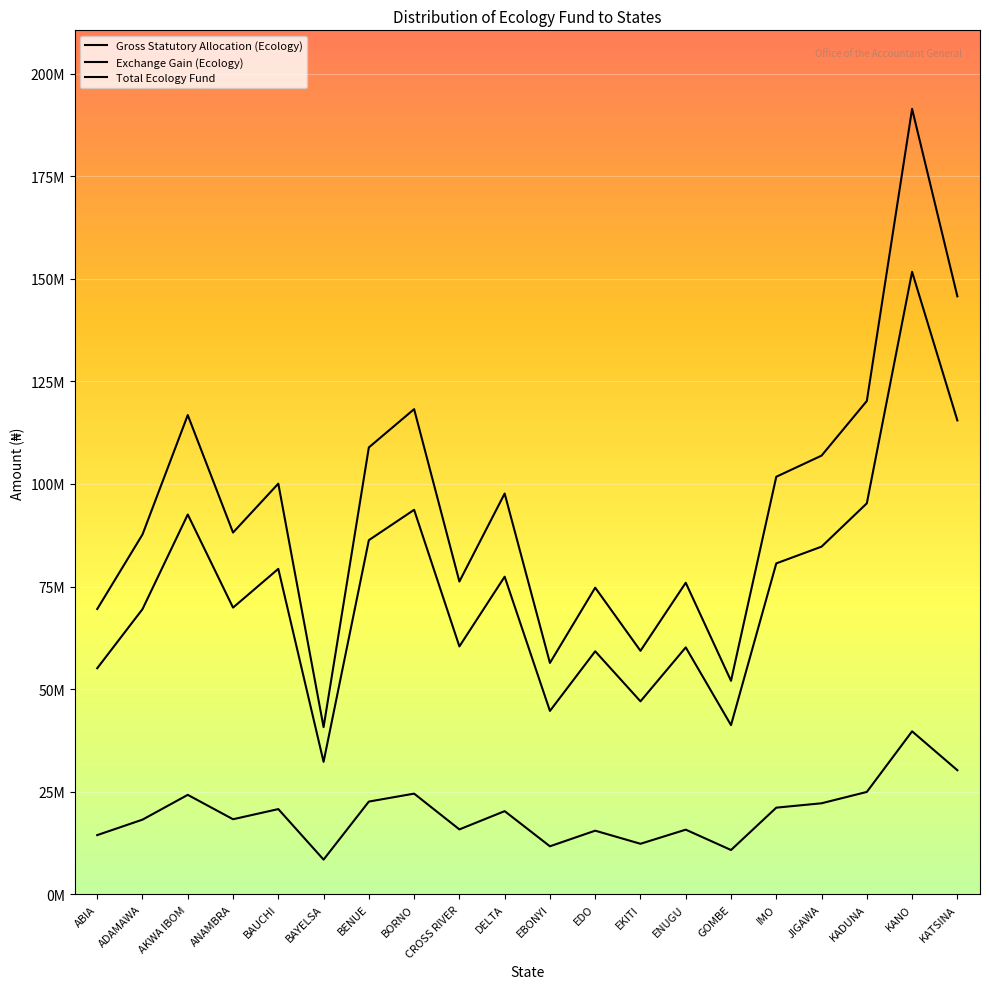

Does the chart have visible grid lines?

Yes